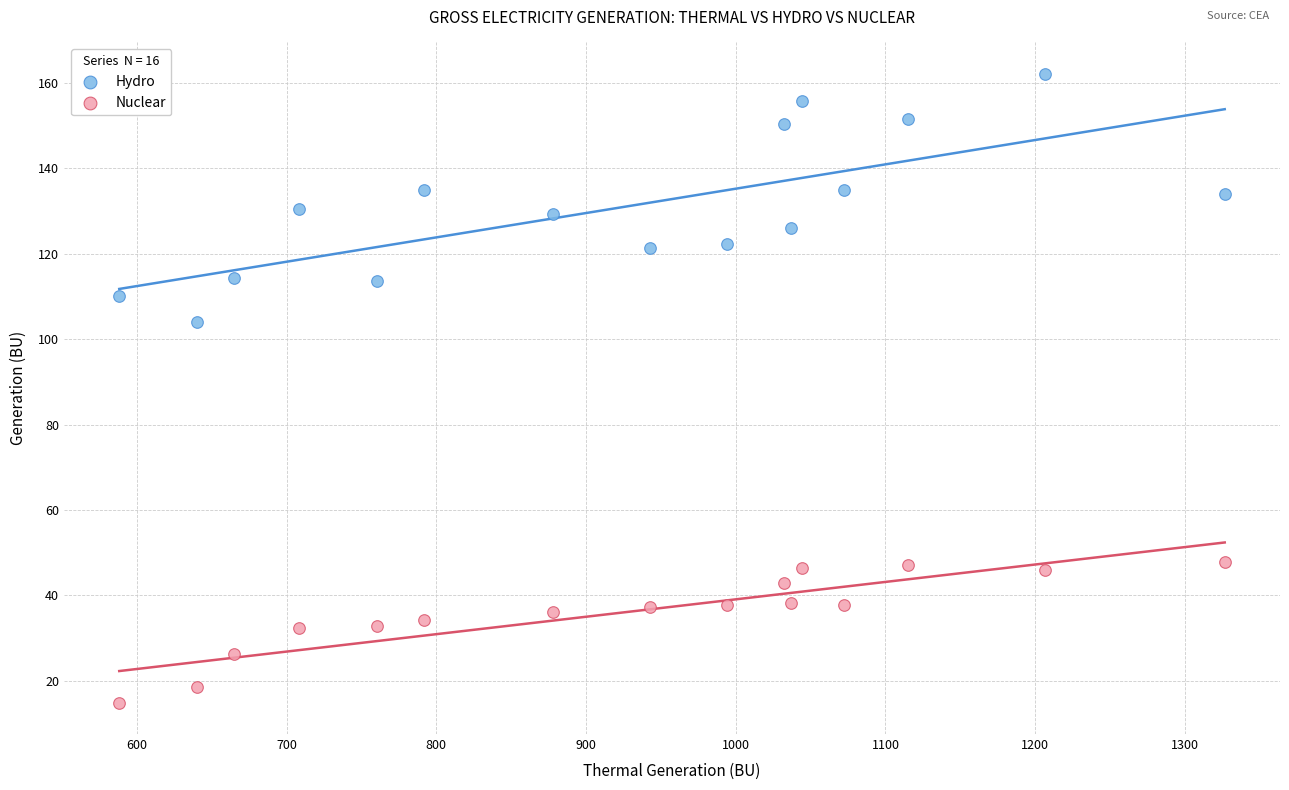

Which series contains the lowest Y value?

Nuclear